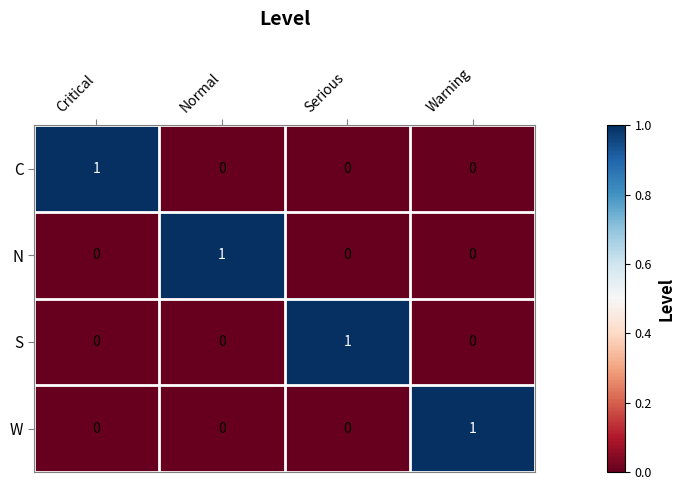

At how many categories does at least one series exceed 0?

4